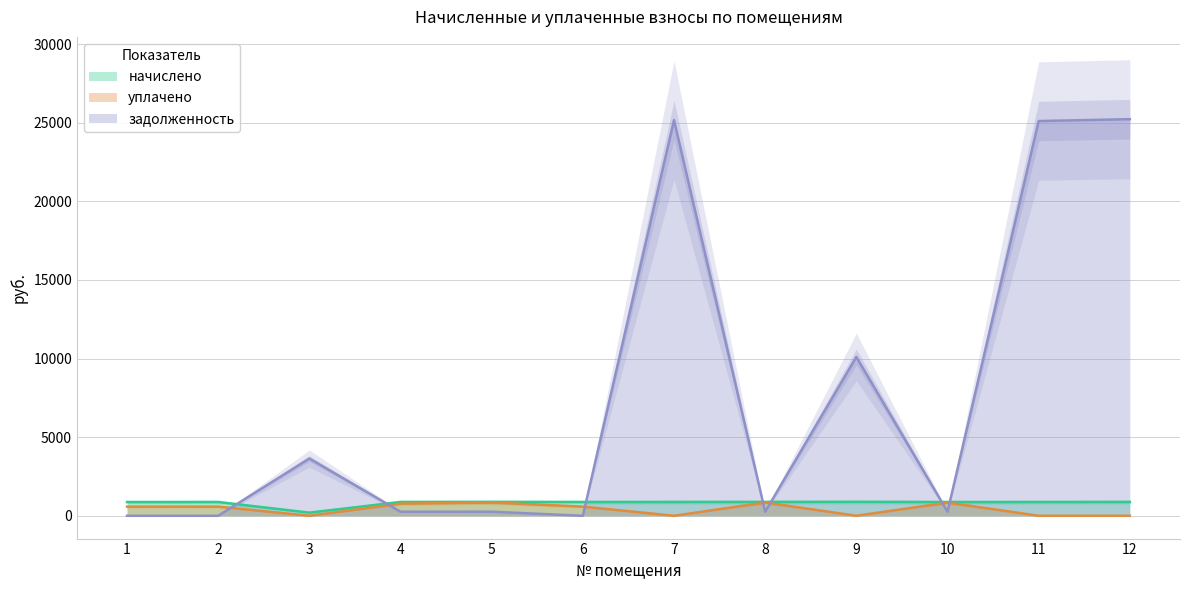

Which series ends up on top after the final intersection of начислено and задолженность?

задолженность